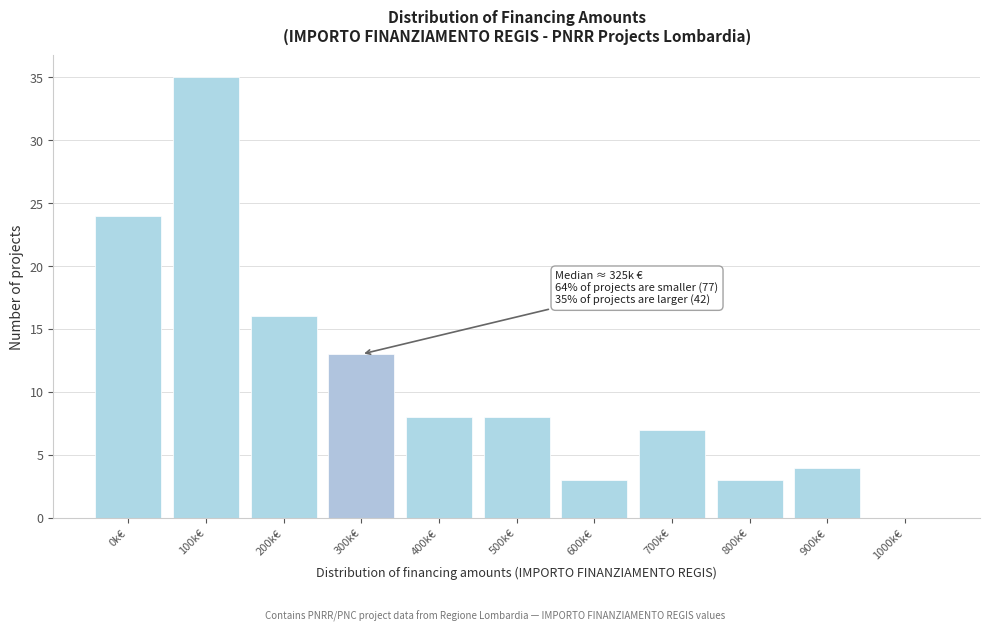

Reading left to right, what are all the values shown in this chart?

0k€=24	100k€=35	200k€=16	300k€=13	400k€=8	500k€=8	600k€=3	700k€=7	800k€=3	900k€=4	1000k€=0